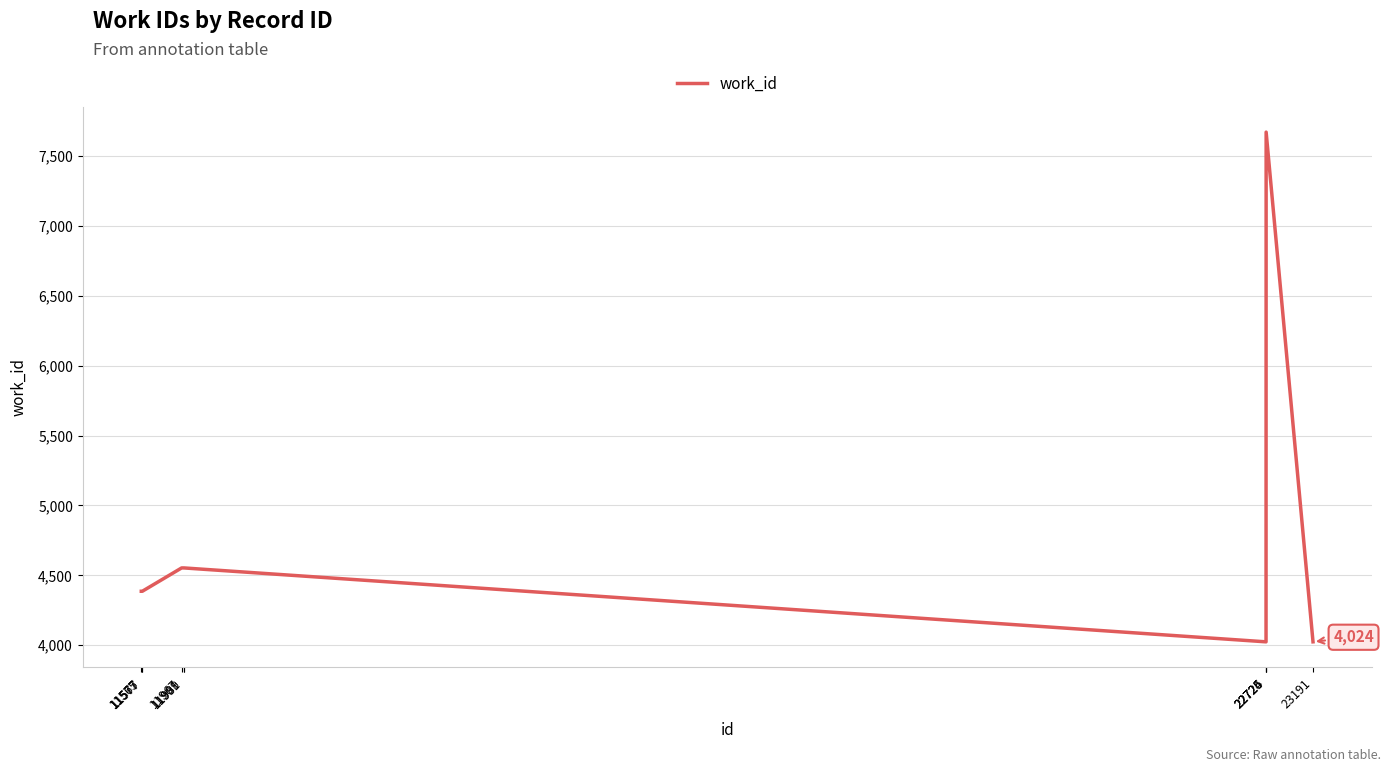

What is the difference between the maximum and minimum values?

3649